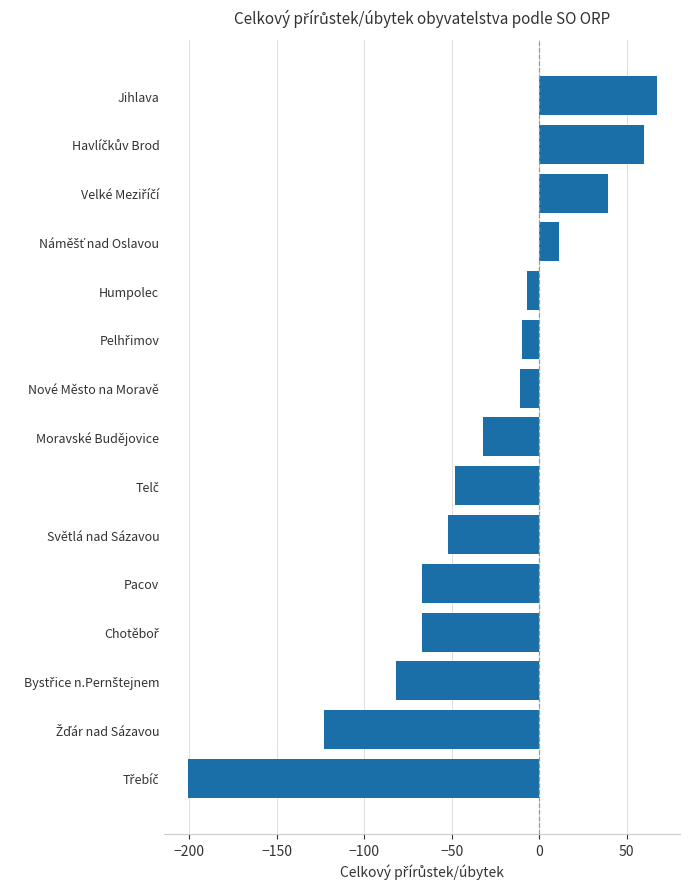

Between Pacov and Světlá nad Sázavou, which is larger?

Světlá nad Sázavou